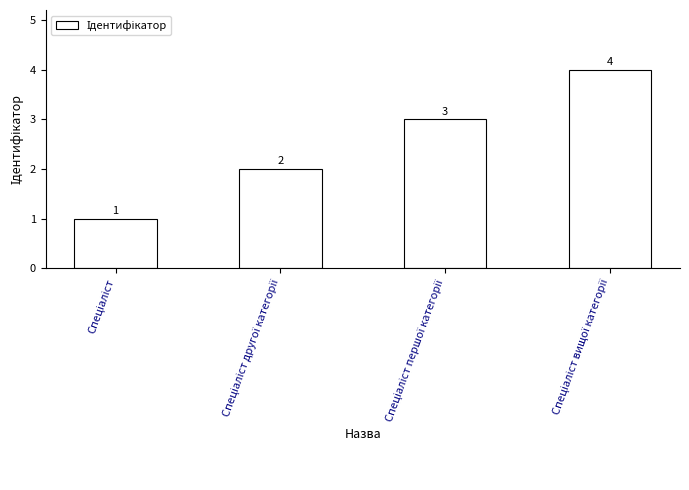

What is the value of the 1st bar from the left?

1